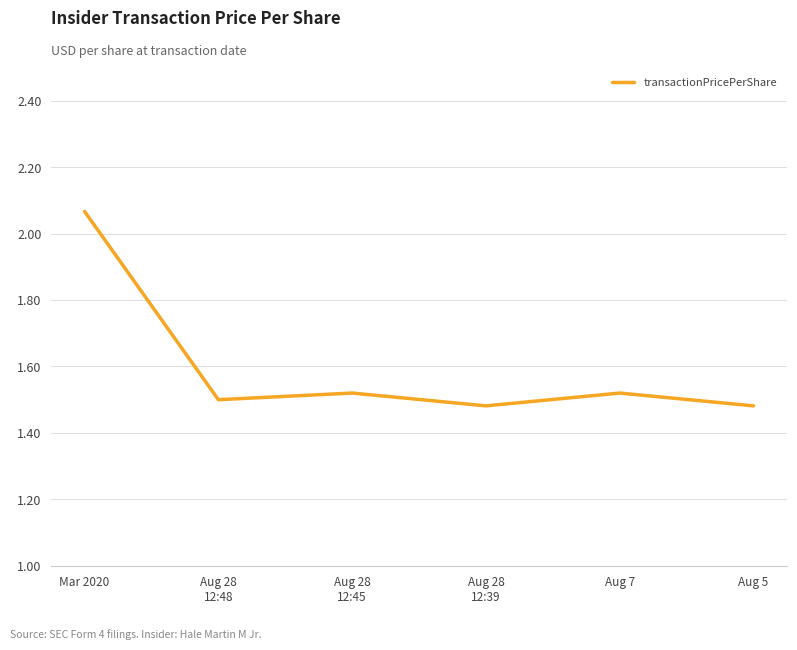

What is the difference between the maximum and second lowest values?

0.6